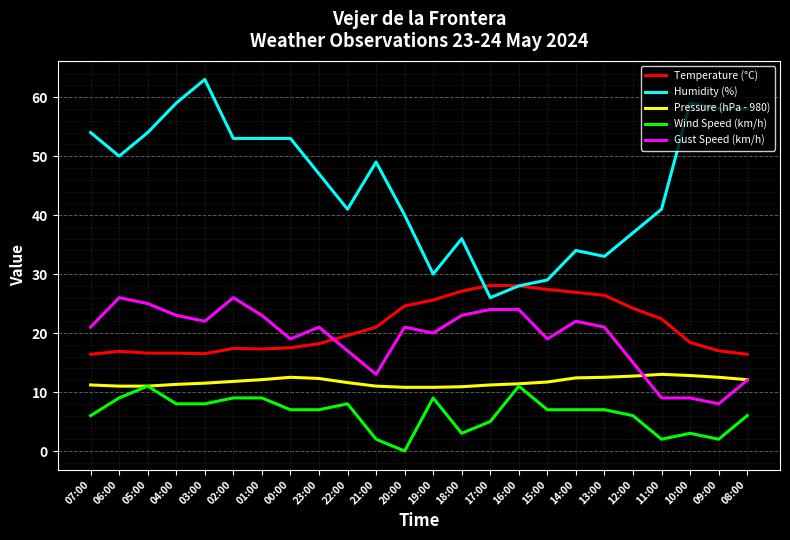

What position from the left is 07:00?

1